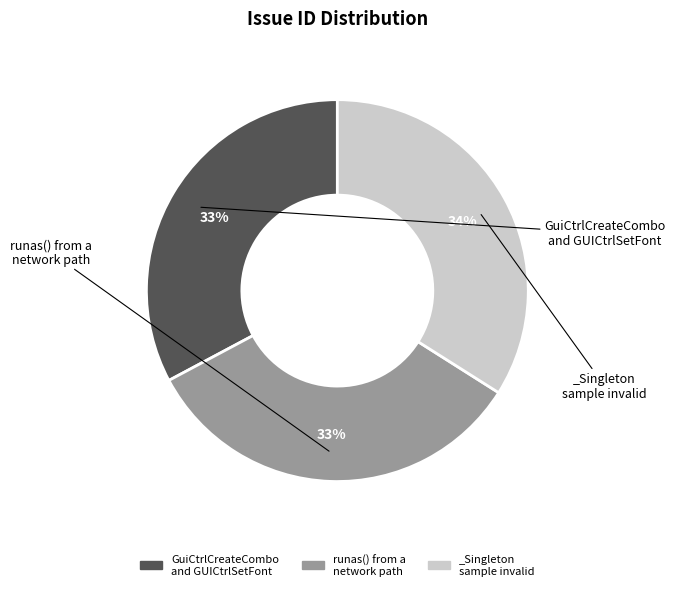

How many segments does this pie chart have?

3